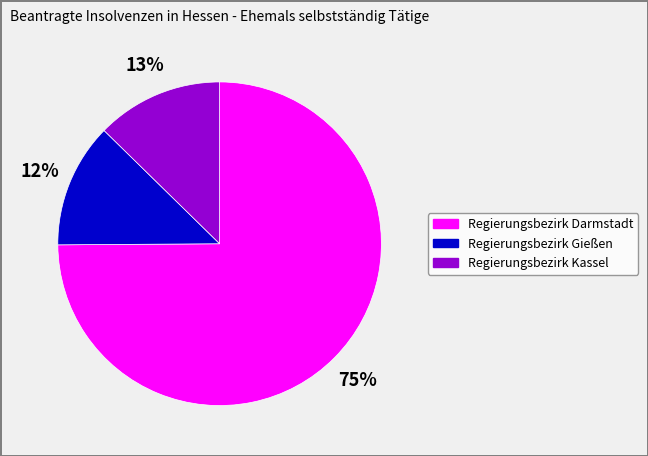

To the nearest percent, what percentage of the pie is Regierungsbezirk Kassel?

13%